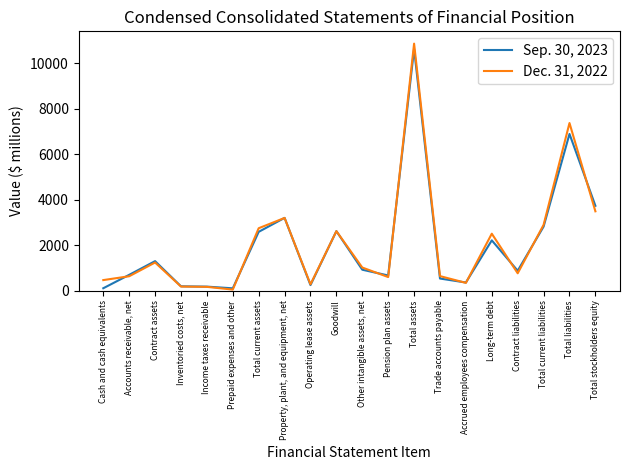

In Dec. 31, 2022, how many points are lower than both neighbors (excluding endpoints)?

5